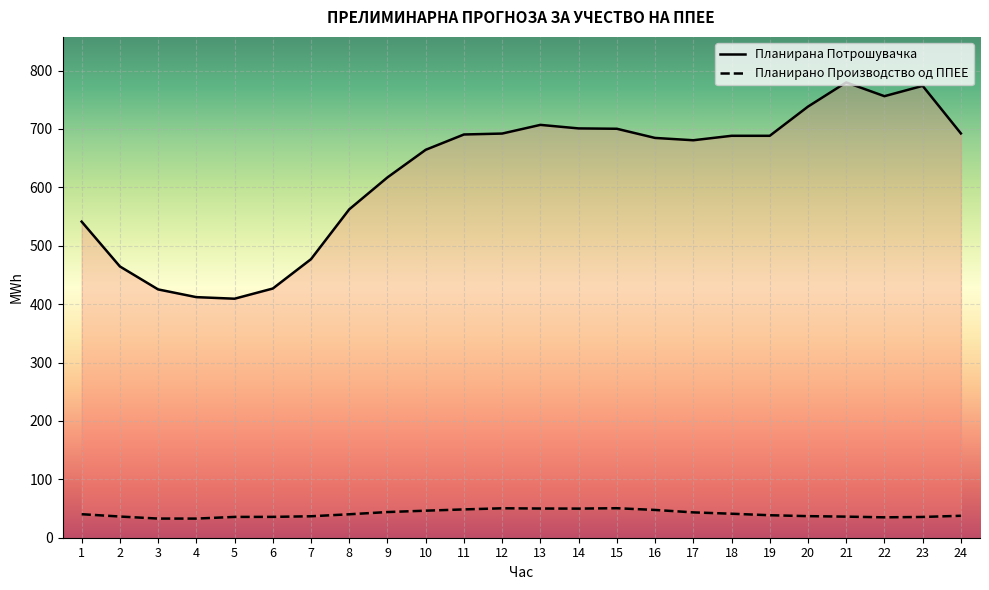

Rank the series by their average value, from highest to lowest.

Планирана Потрошувачка, Планирано Производство од ППЕЕ